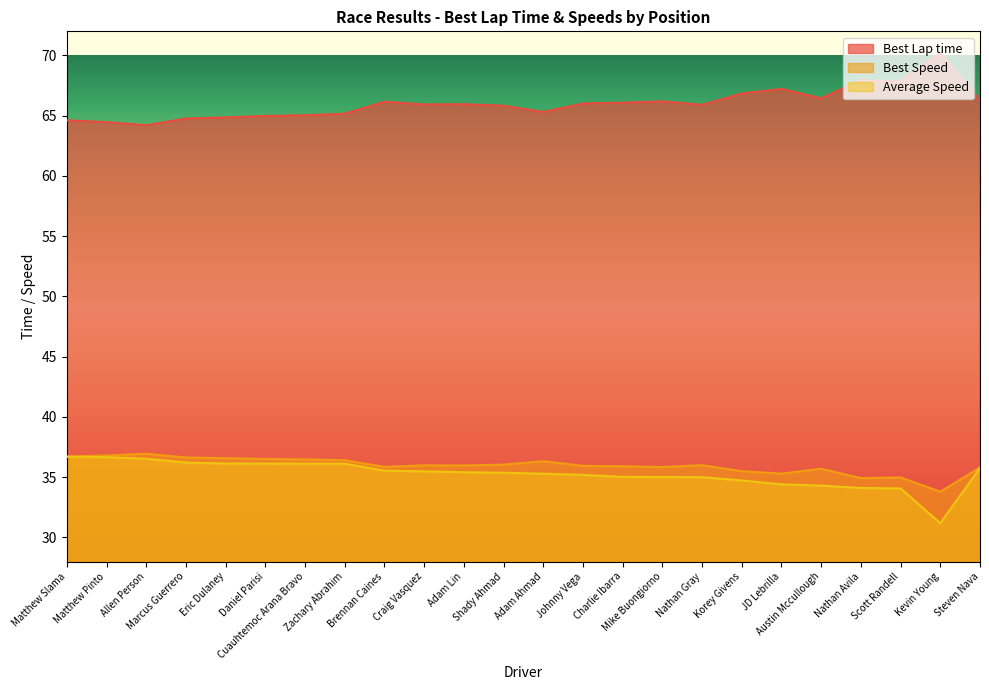

Is the value of Average Speed at Mike Buongiorno greater than the value of Best Speed at Zachary Abrahim?

No